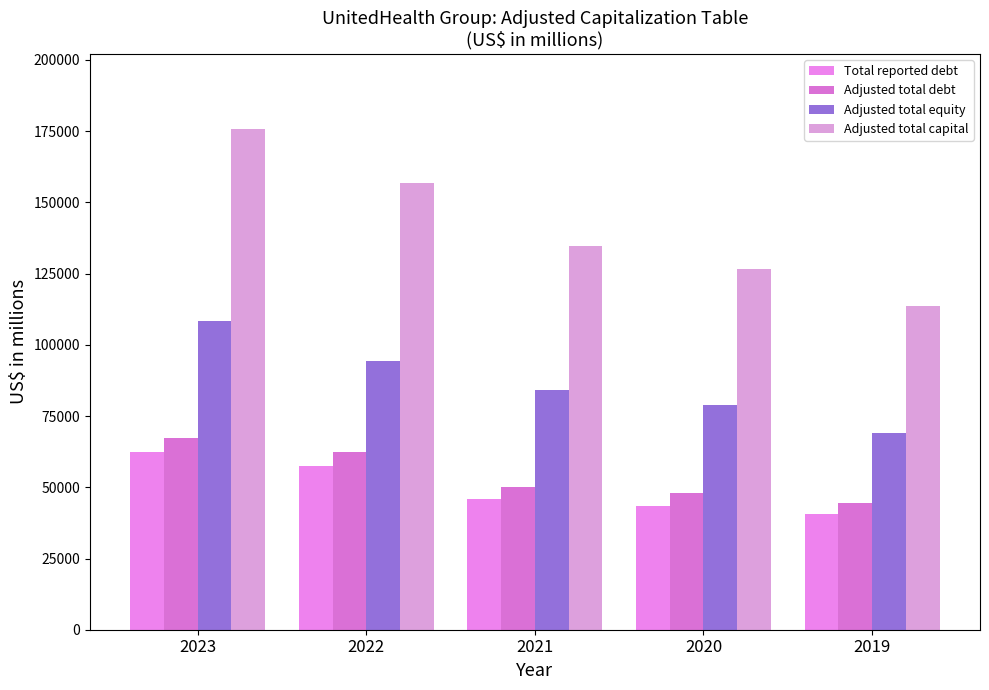

What are all the series names shown in the legend?

Total reported debt, Adjusted total debt, Adjusted total equity, Adjusted total capital